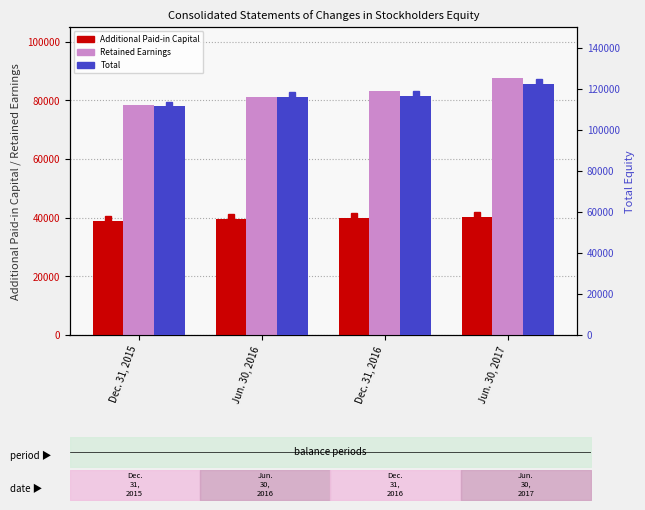

Reading left to right, extract all data points from this chart.

Additional Paid-in Capital: Dec. 31, 2015=38778	Jun. 30, 2016=39454	Dec. 31, 2016=39752	Jun. 30, 2017=40096
Retained Earnings: Dec. 31, 2015=78517	Jun. 30, 2016=81090	Dec. 31, 2016=83081	Jun. 30, 2017=87498
Total: Dec. 31, 2015=111376	Jun. 30, 2016=115948	Dec. 31, 2016=116493	Jun. 30, 2017=122360